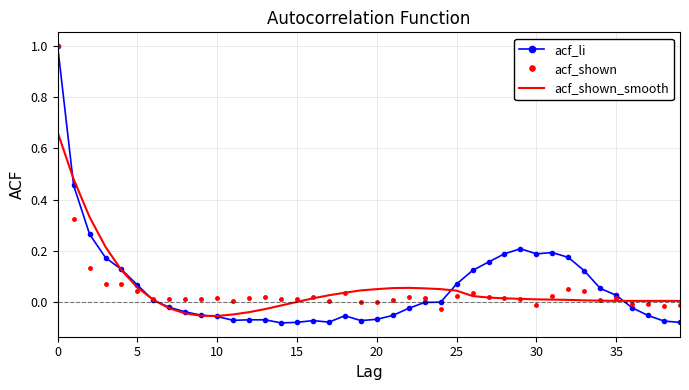

What is the maximum value shown in the chart?

1.0